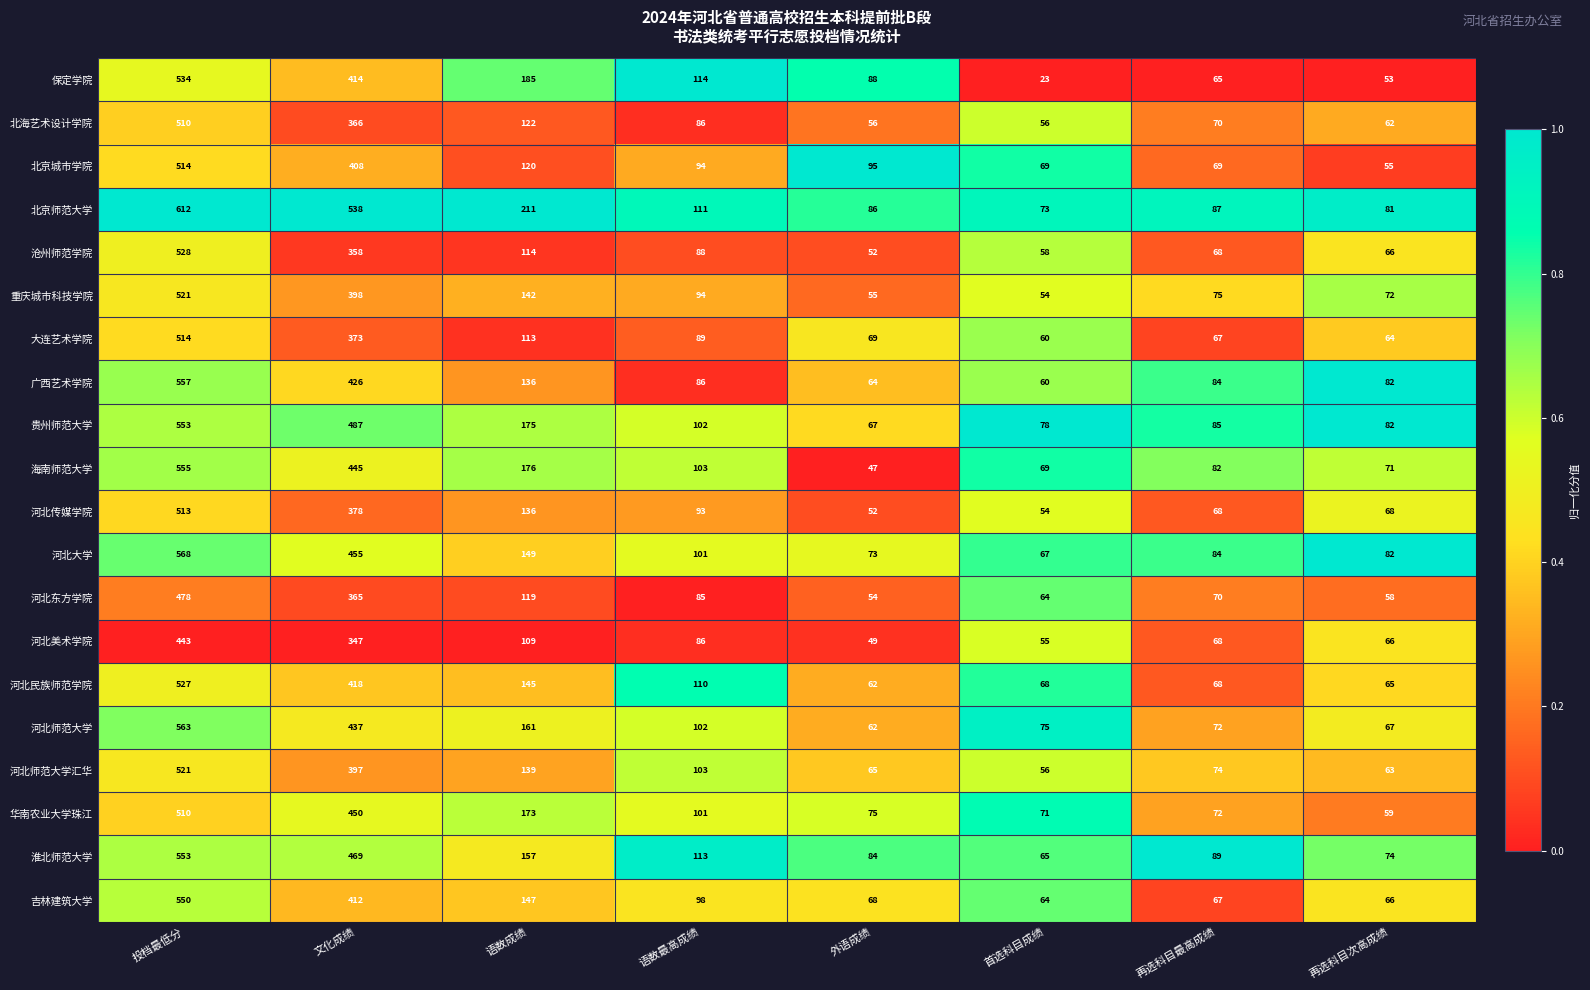

At which category is the sum across all series the highest?

投档最低分